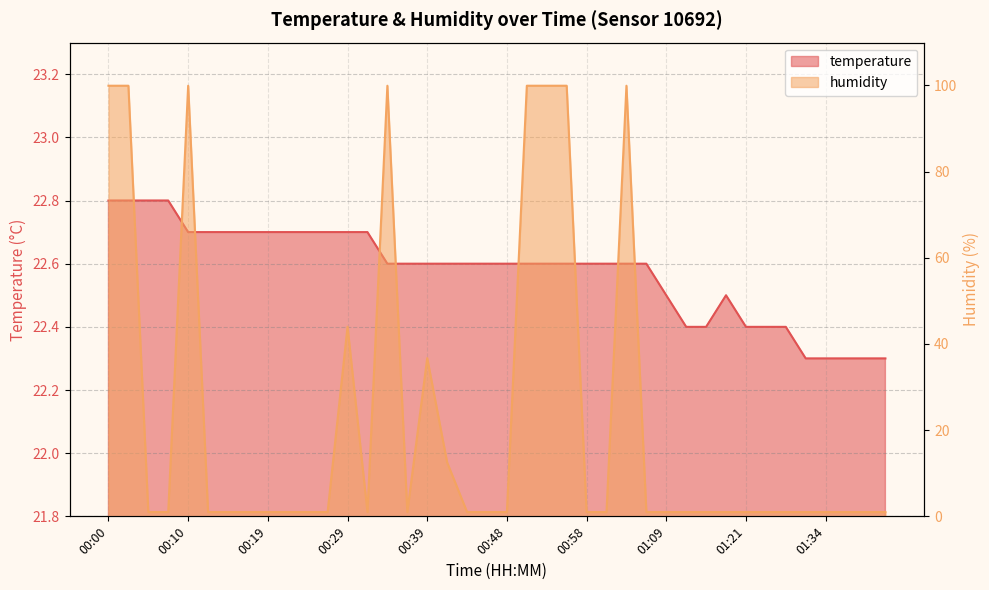

What is the lowest value of the temperature series?

22.3